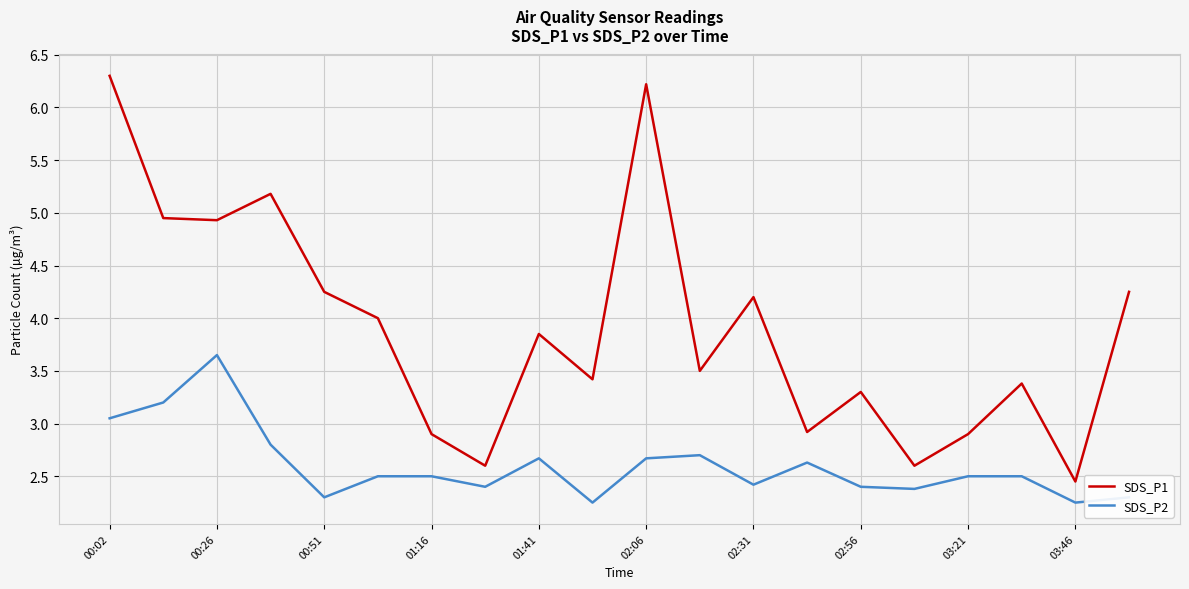

Which series has the largest range (max minus min)?

SDS_P1